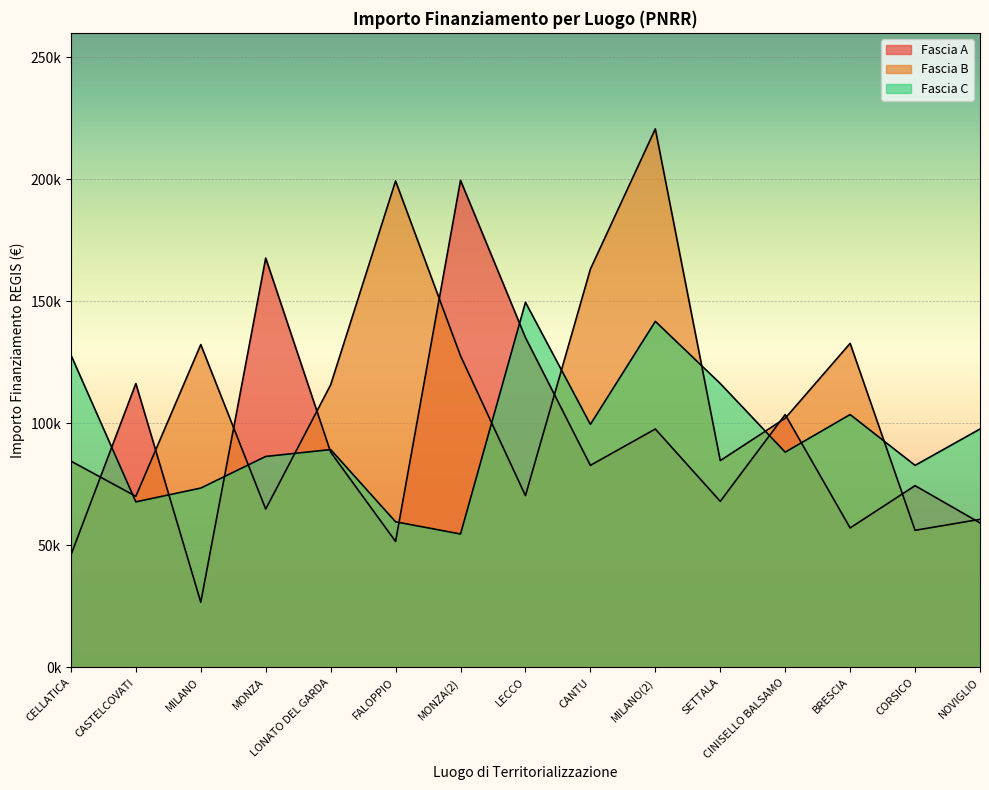

List the labels in order of Fascia A value, smallest first.

MILANO, CELLATICA, FALOPPIO, BRESCIA, NOVIGLIO, SETTALA, CORSICO, CANTU, LONATO DEL GARDA, MILANO(2), CINISELLO BALSAMO, CASTELCOVATI, LECCO, MONZA, MONZA(2)